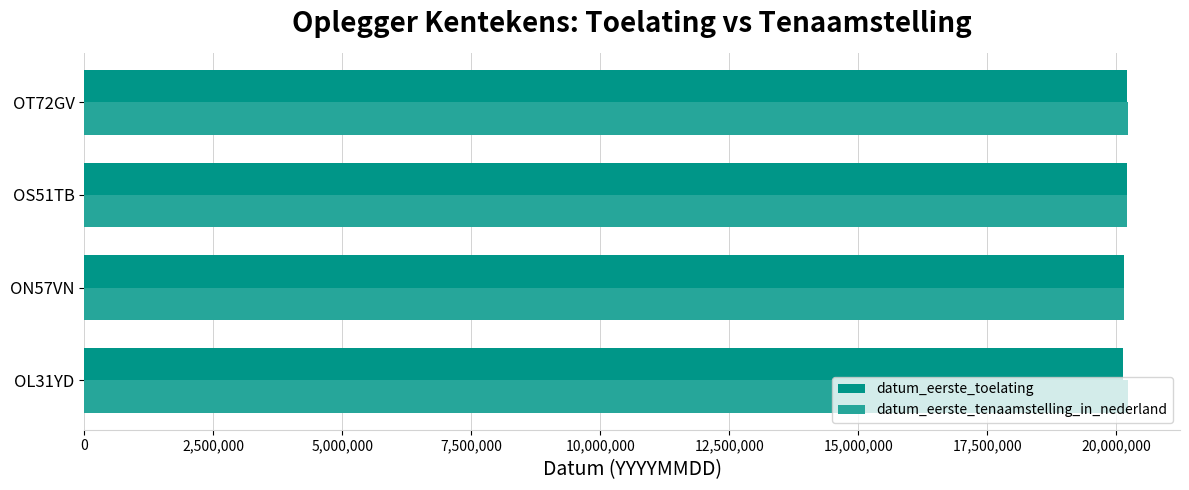

What is the minimum value shown in the chart?

20130827